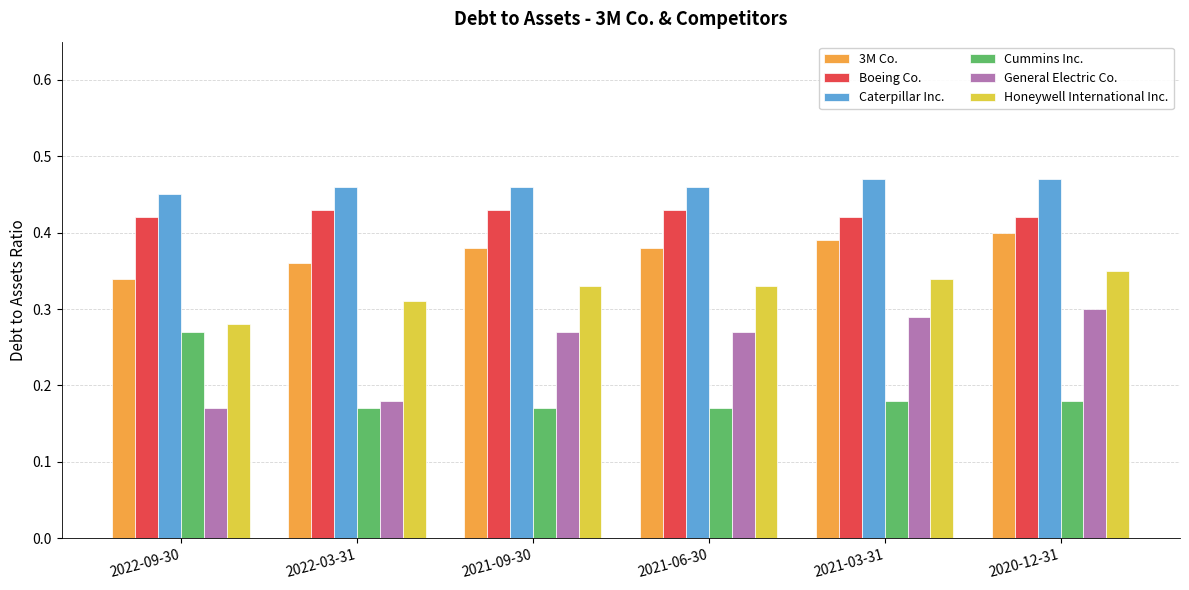

List the series in order of their peak value, highest first.

Caterpillar Inc., Boeing Co., 3M Co., Honeywell International Inc., General Electric Co., Cummins Inc.